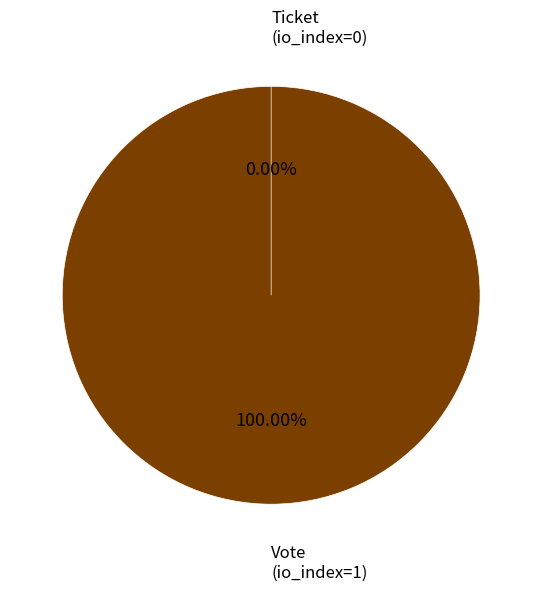

Between Vote (io_index=1) and Ticket (io_index=0), which is larger?

Vote (io_index=1)